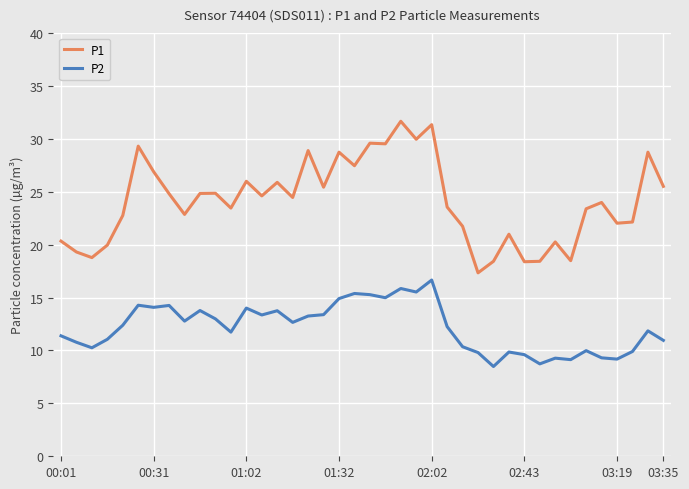

What is the difference between the maximum and minimum values in the P1 series?

14.3